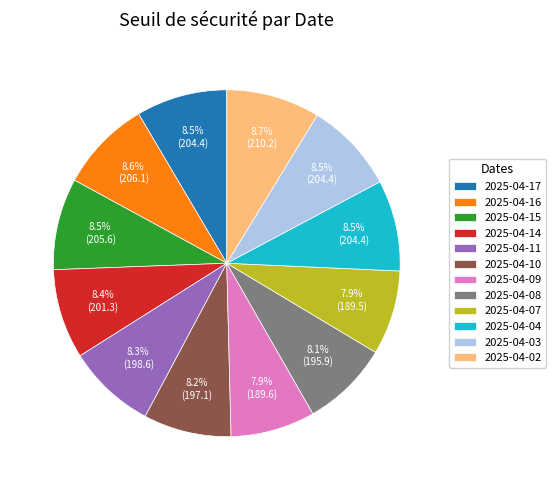

What is the ratio of the value at 2025-04-03 to the value at 2025-04-10?

1.0